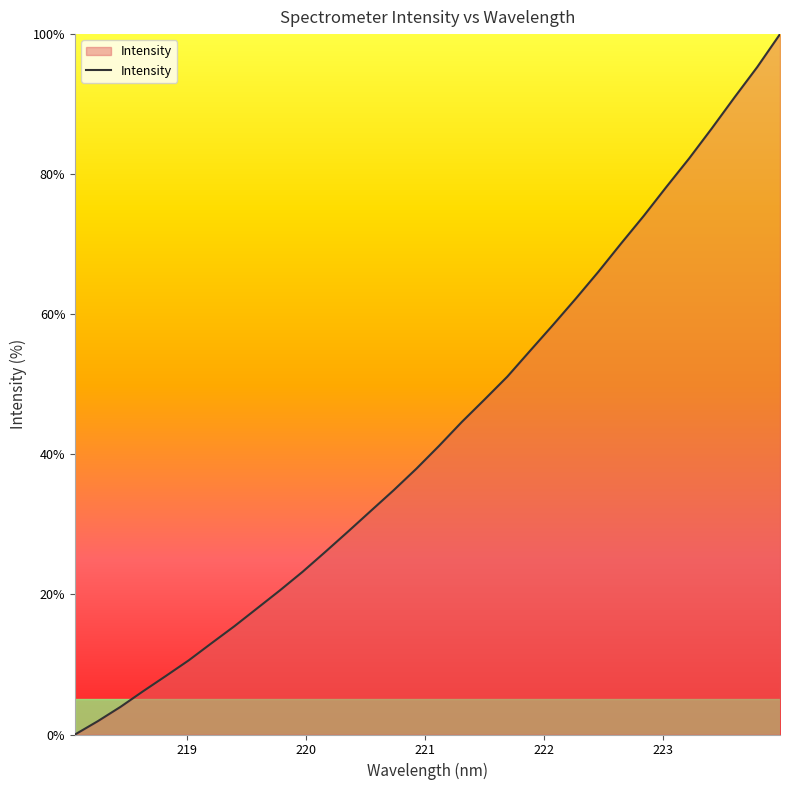

What is the maximum value shown in the chart?

100.0